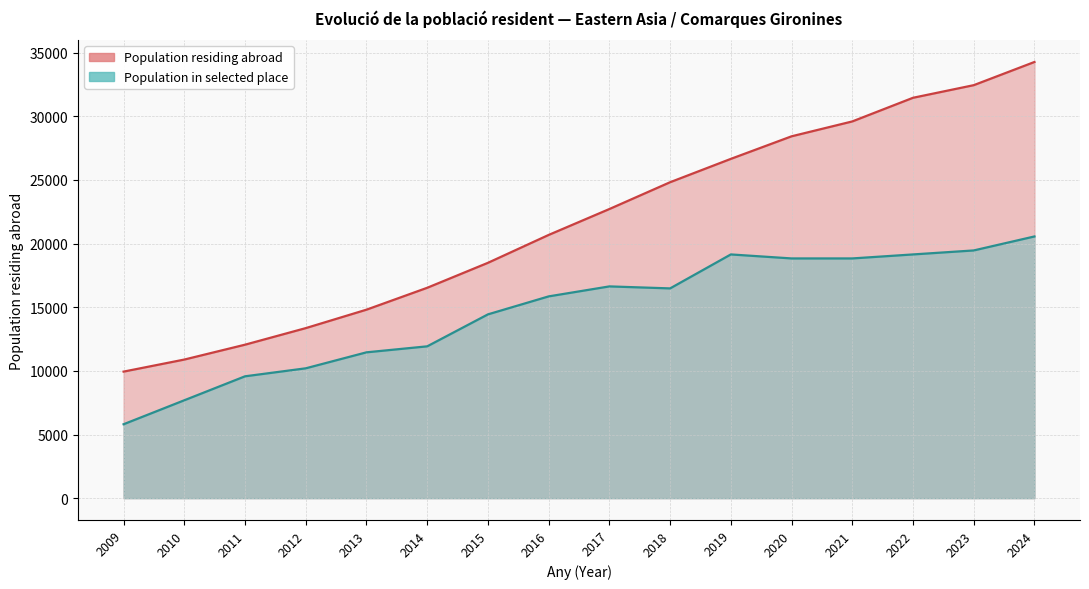

What are all the series names shown in the legend?

Population residing abroad, Population in selected place